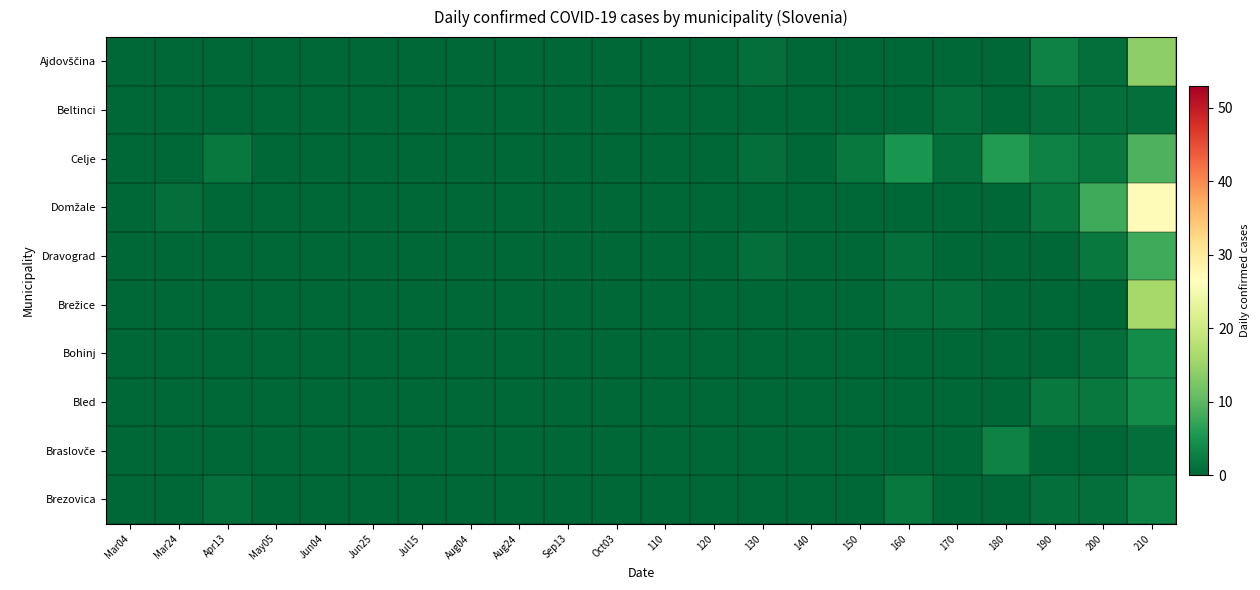

At how many categories does at least one series exceed 25?

1